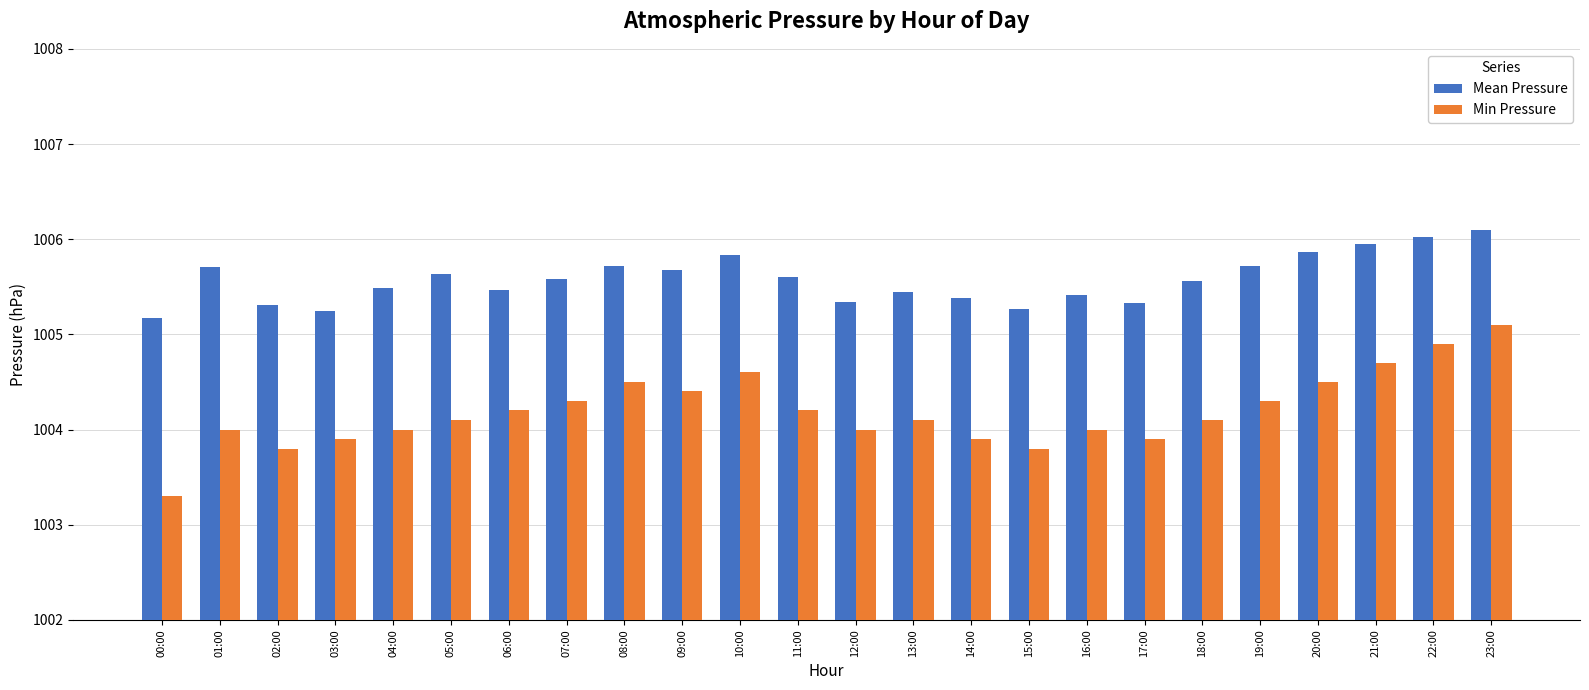

The value of Min Pressure at 07:00 is 211.2. True or false?

False